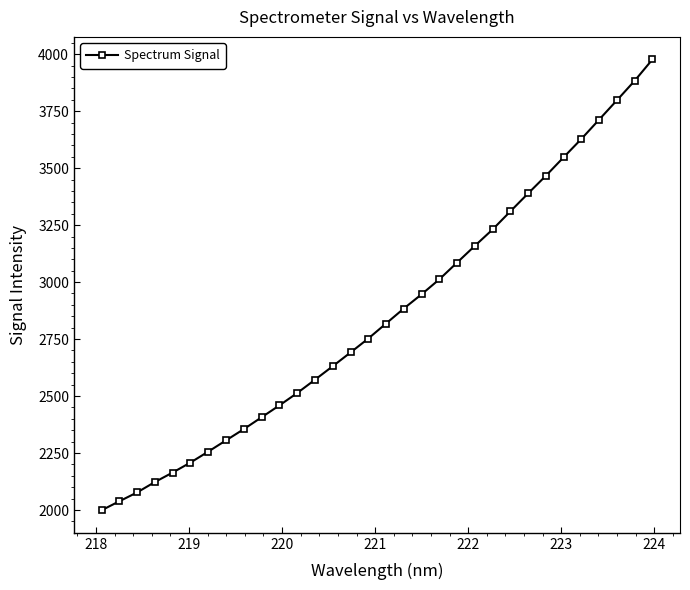

What is the value of the 29th point from the left?

3713.2